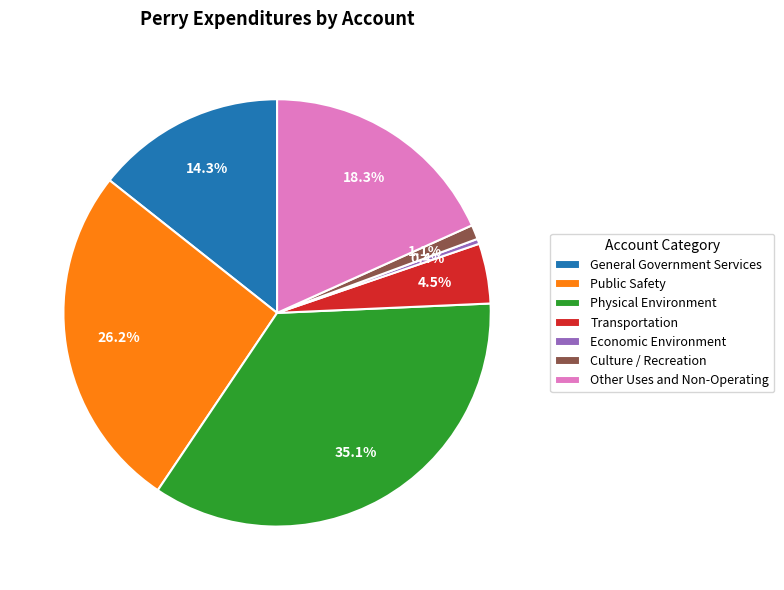

Is it true that Other Uses and Non-Operating is 10% of the pie?

False